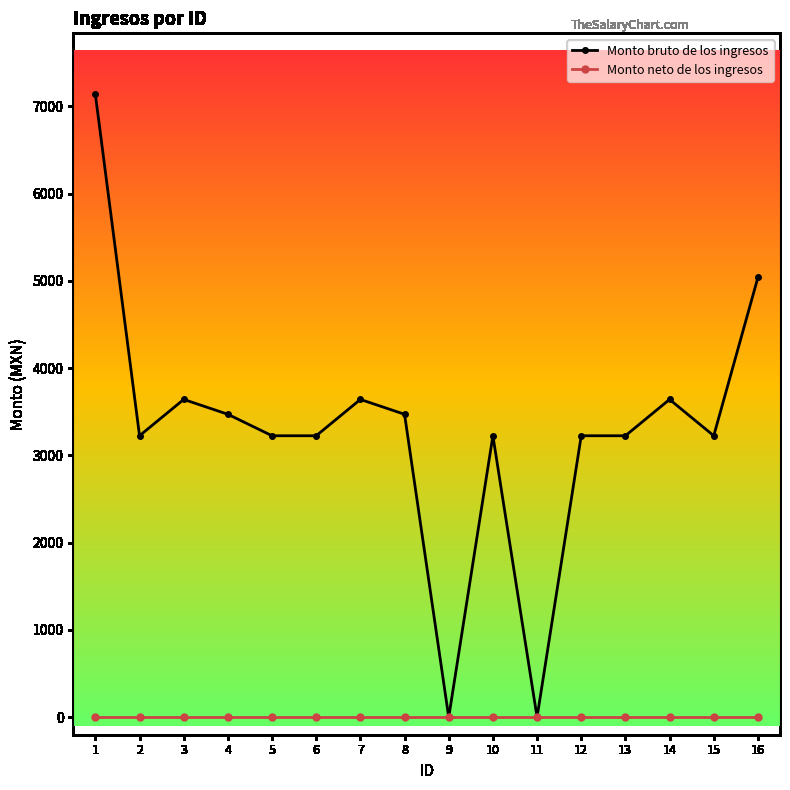

Reading right to left, extract all data points from this chart.

Monto bruto de los ingresos: 16=5038.0	15=3225.0	14=3641.0	13=3225.0	12=3225.0	11=0.0	10=3225.0	9=0.0	8=3470.9	7=3641.0	6=3225.0	5=3225.0	4=3470.9	3=3641.0	2=3225.0	1=7135.0
Monto neto de los ingresos: 16=0.0	15=0.0	14=0.0	13=0.0	12=0.0	11=0.0	10=0.0	9=0.0	8=0.0	7=0.0	6=0.0	5=0.0	4=0.0	3=0.0	2=0.0	1=0.0